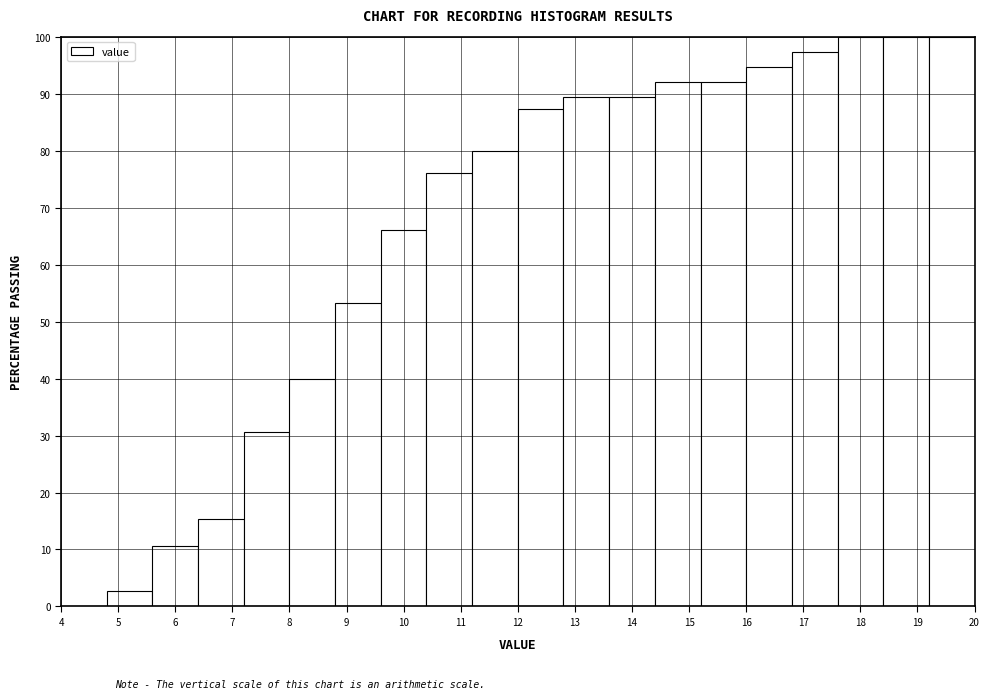

Reading left to right, list every bar in this chart as the range it spans on the x-axis followed by its height. The values are not printed on the chart, so give them approximately, as read against the axis.

4.0 to 4.8: 0
4.8 to 5.6: 3
5.6 to 6.4: 11
6.4 to 7.2: 15
7.2 to 8.0: 31
8.0 to 8.8: 40
8.8 to 9.6: 53
9.6 to 10.4: 66
10.4 to 11.2: 76
11.2 to 12.0: 80
12.0 to 12.8: 87
12.8 to 13.6: 89
13.6 to 14.4: 89
14.4 to 15.2: 92
15.2 to 16.0: 92
16.0 to 16.8: 95
16.8 to 17.6: 97
17.6 to 18.4: 100
18.4 to 19.2: 100
19.2 to 20.0: 100